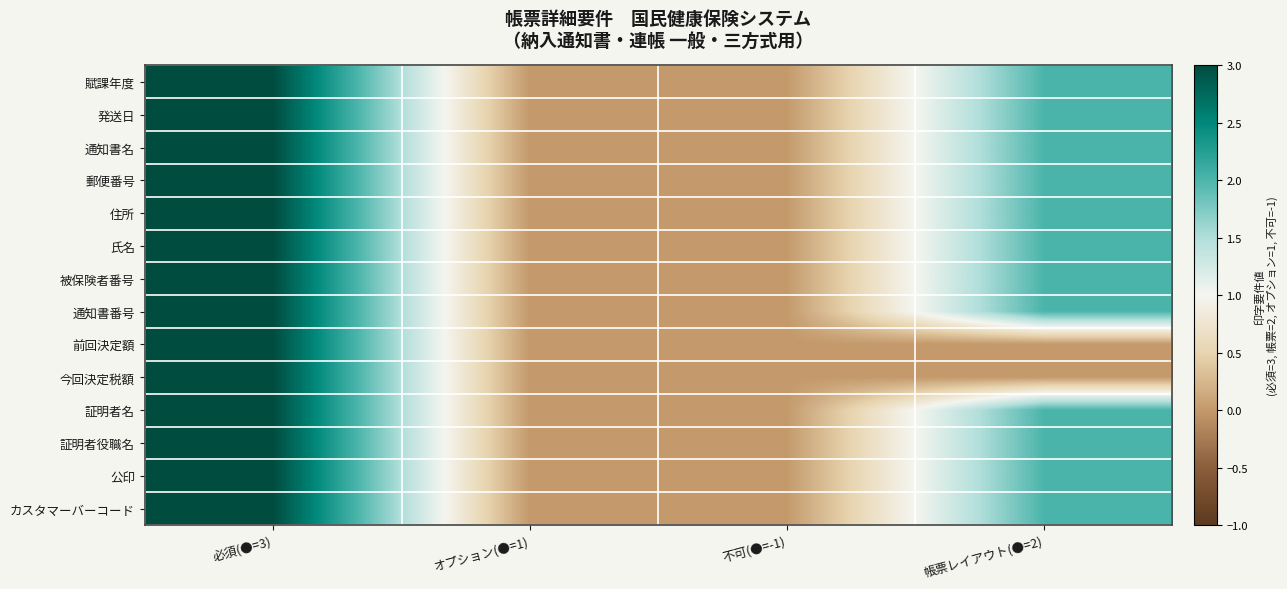

Reading right to left, extract all data points from this chart.

賦課年度: 帳票レイアウト(●=2)=2	不可(●=-1)=0	オプション(●=1)=0	必須(●=3)=3
発送日: 帳票レイアウト(●=2)=2	不可(●=-1)=0	オプション(●=1)=0	必須(●=3)=3
通知書名: 帳票レイアウト(●=2)=2	不可(●=-1)=0	オプション(●=1)=0	必須(●=3)=3
郵便番号: 帳票レイアウト(●=2)=2	不可(●=-1)=0	オプション(●=1)=0	必須(●=3)=3
住所: 帳票レイアウト(●=2)=2	不可(●=-1)=0	オプション(●=1)=0	必須(●=3)=3
氏名: 帳票レイアウト(●=2)=2	不可(●=-1)=0	オプション(●=1)=0	必須(●=3)=3
被保険者番号: 帳票レイアウト(●=2)=2	不可(●=-1)=0	オプション(●=1)=0	必須(●=3)=3
通知書番号: 帳票レイアウト(●=2)=2	不可(●=-1)=0	オプション(●=1)=0	必須(●=3)=3
前回決定額: 帳票レイアウト(●=2)=0	不可(●=-1)=0	オプション(●=1)=0	必須(●=3)=3
今回決定税額: 帳票レイアウト(●=2)=0	不可(●=-1)=0	オプション(●=1)=0	必須(●=3)=3
証明者名: 帳票レイアウト(●=2)=2	不可(●=-1)=0	オプション(●=1)=0	必須(●=3)=3
証明者役職名: 帳票レイアウト(●=2)=2	不可(●=-1)=0	オプション(●=1)=0	必須(●=3)=3
公印: 帳票レイアウト(●=2)=2	不可(●=-1)=0	オプション(●=1)=0	必須(●=3)=3
カスタマーバーコード: 帳票レイアウト(●=2)=2	不可(●=-1)=0	オプション(●=1)=0	必須(●=3)=3